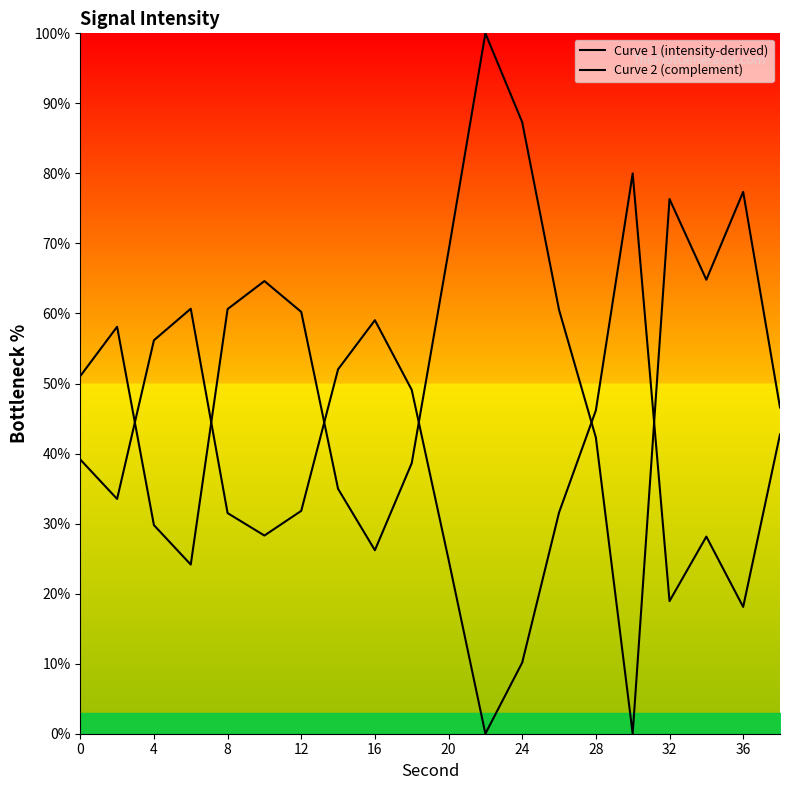

Does the chart have visible grid lines?

No